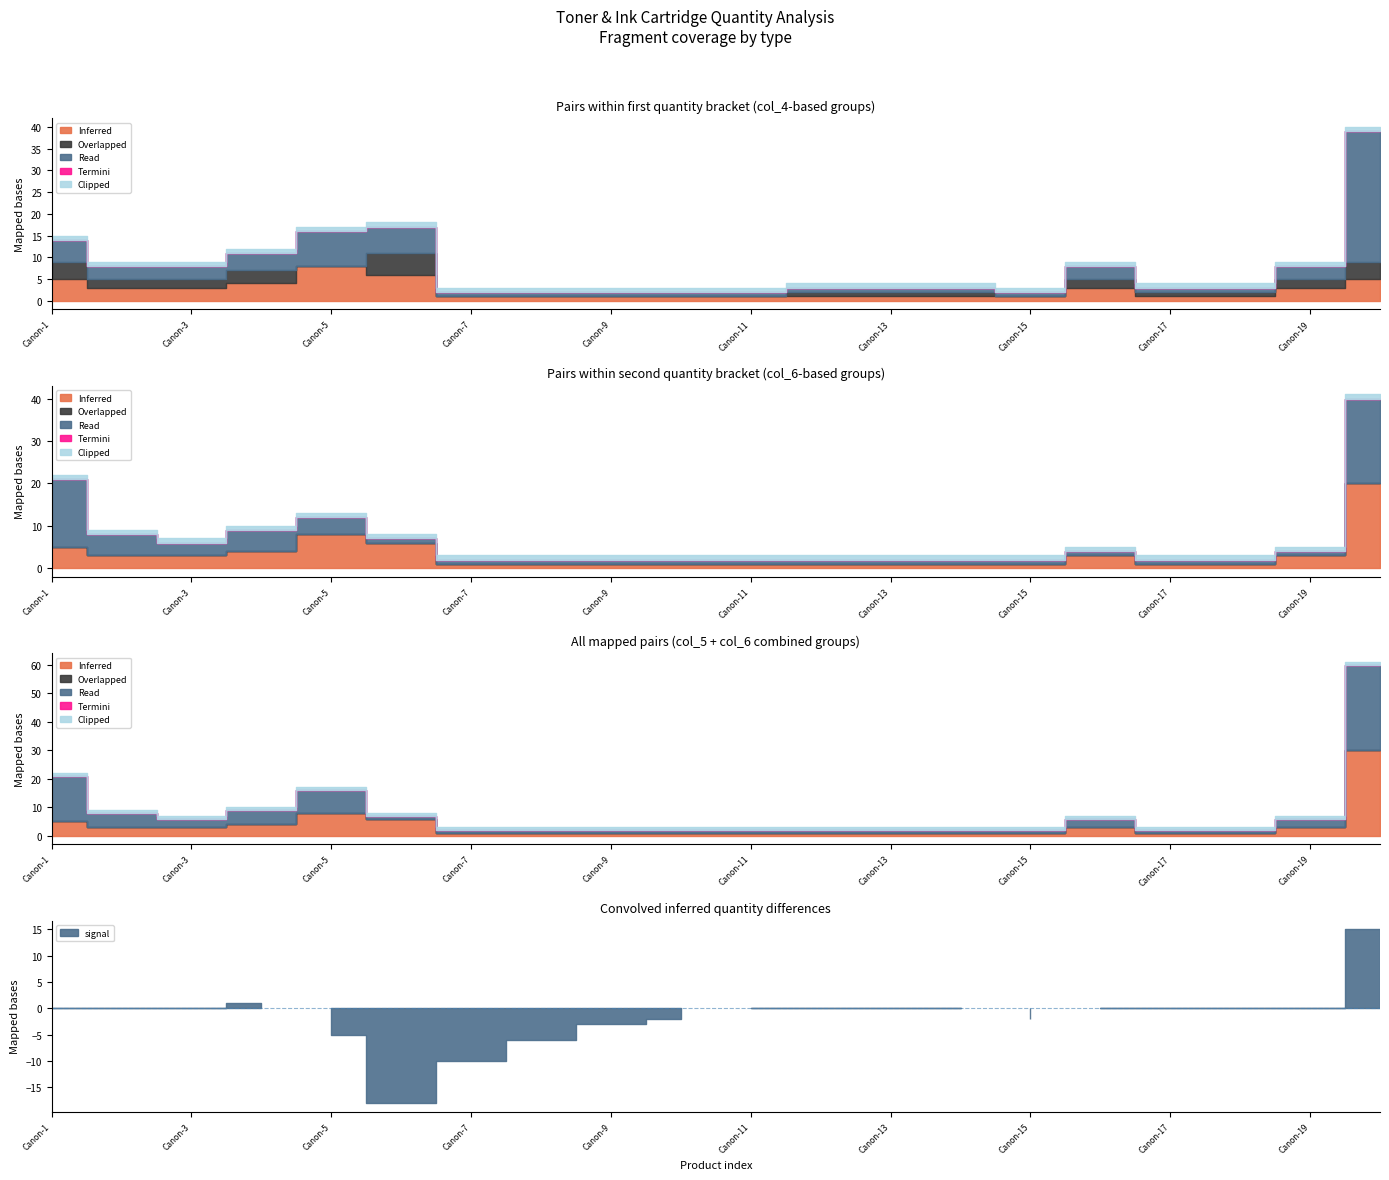

At which label does Overlapped reach its peak?

Canon-6